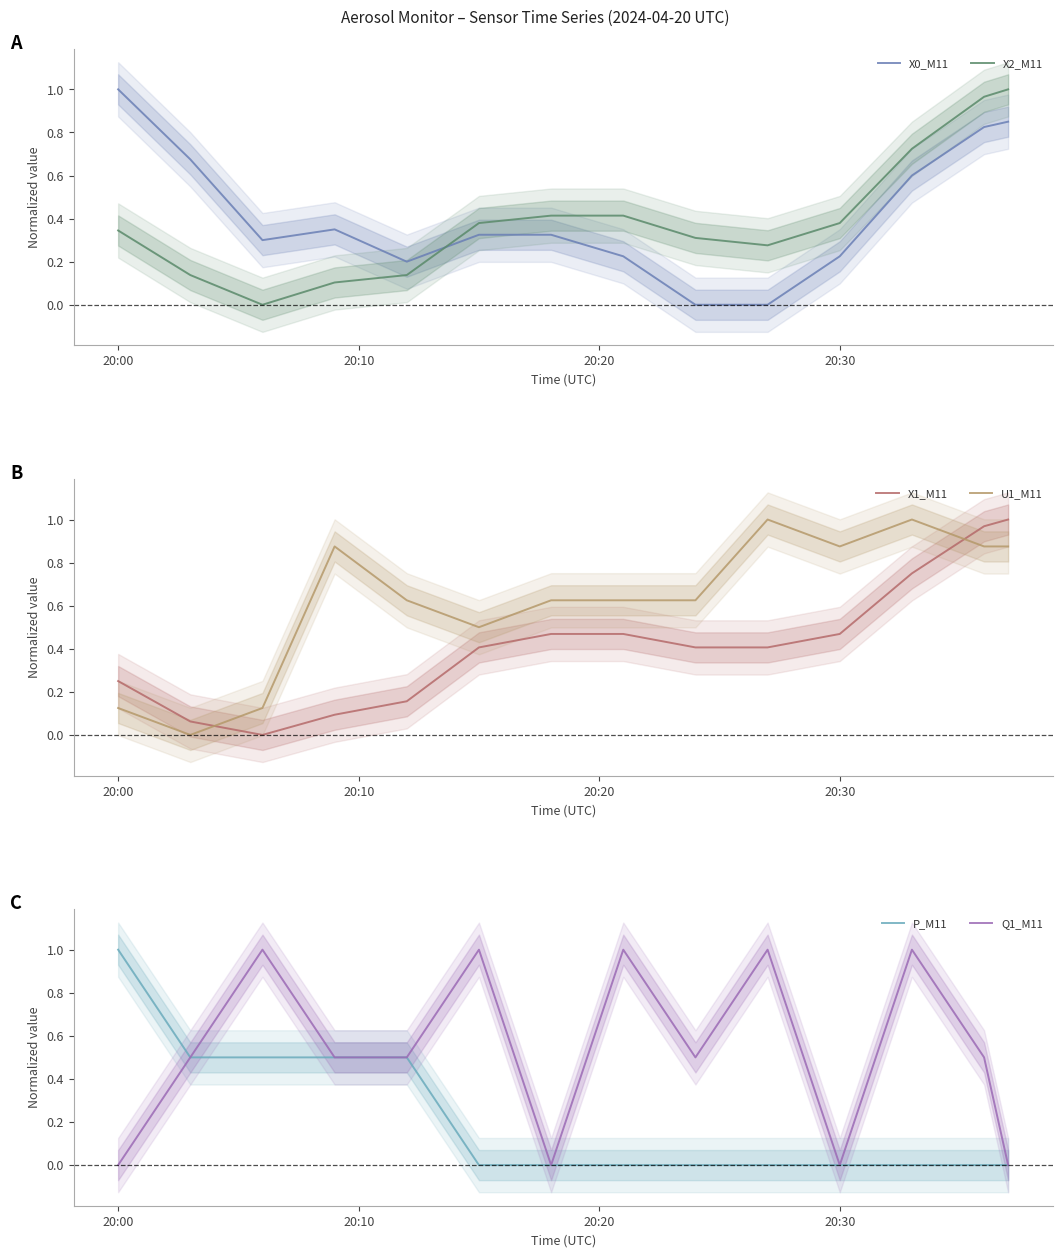

True or false: X2_M11 and X0_M11 intersect in this chart.

True